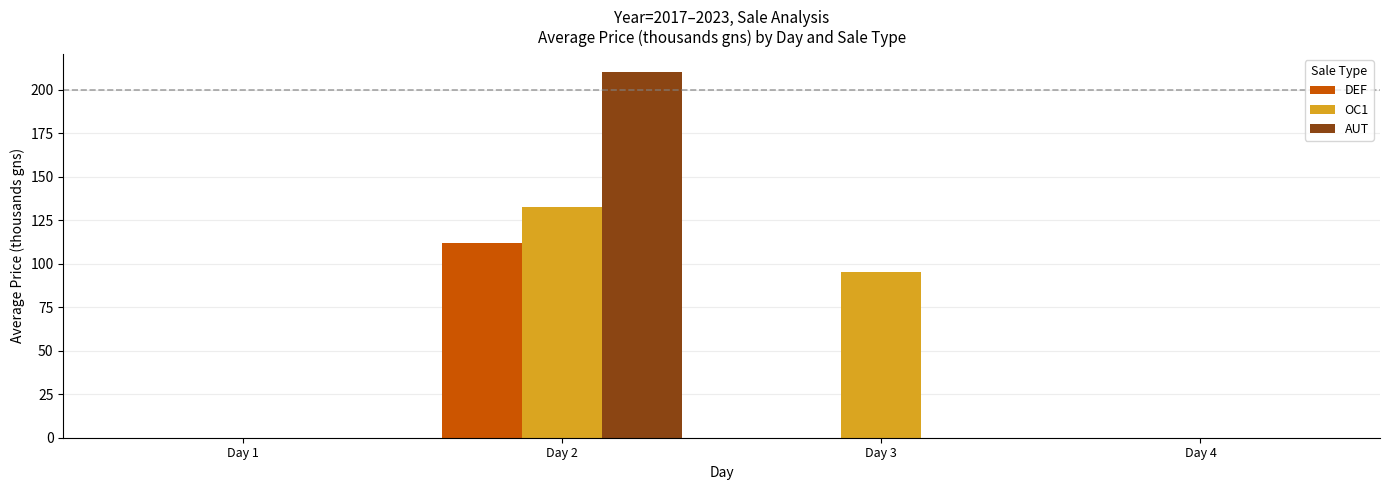

How many AUT values are between 0 and 210?

4